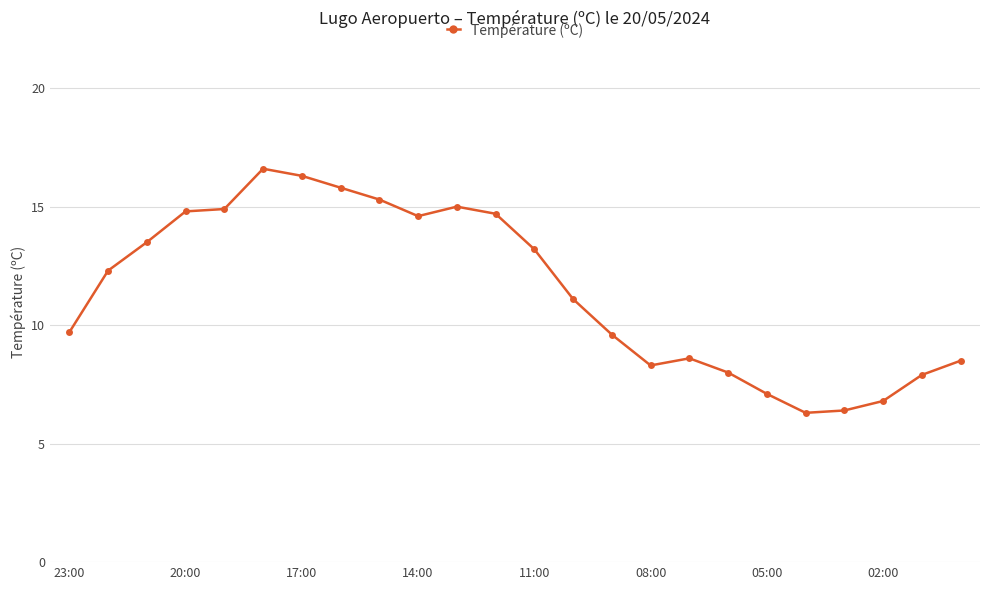

What is the sum of all values?

275.3